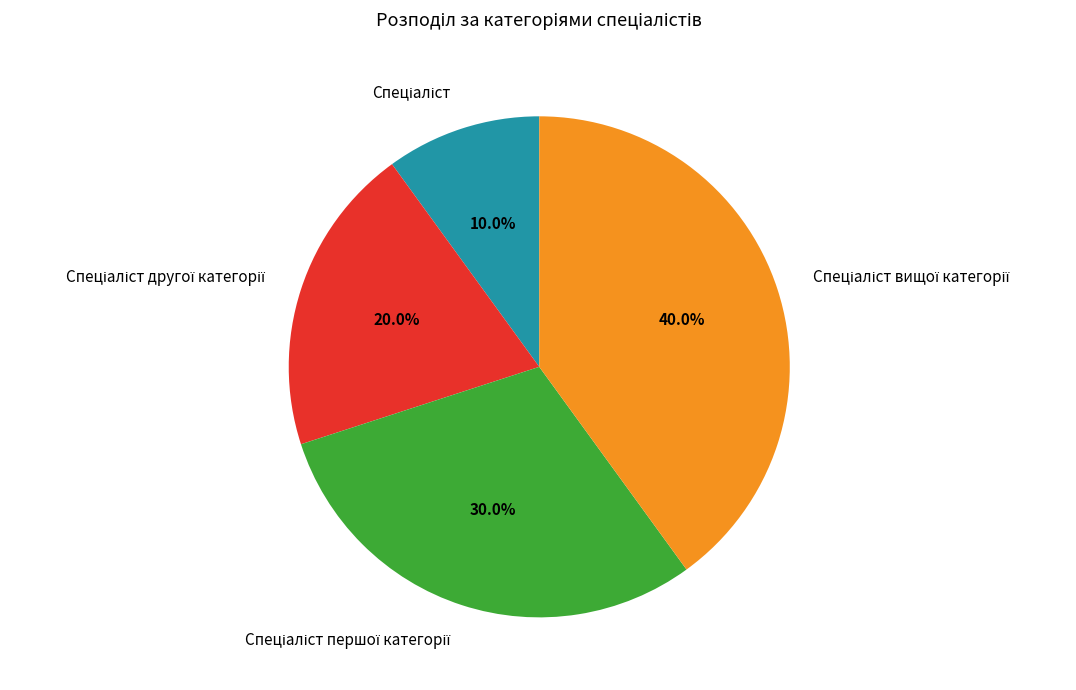

Does any single category account for the majority?

No